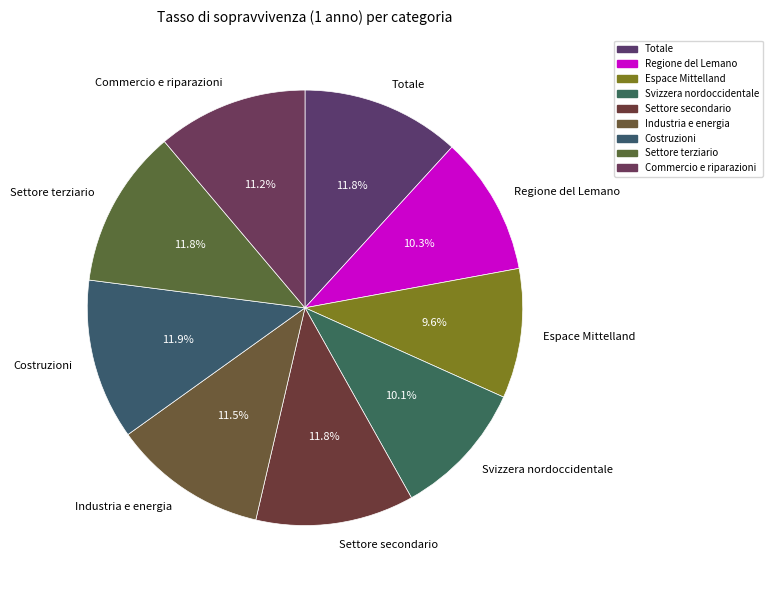

Does Industria e energia account for over 50% of the chart?

No